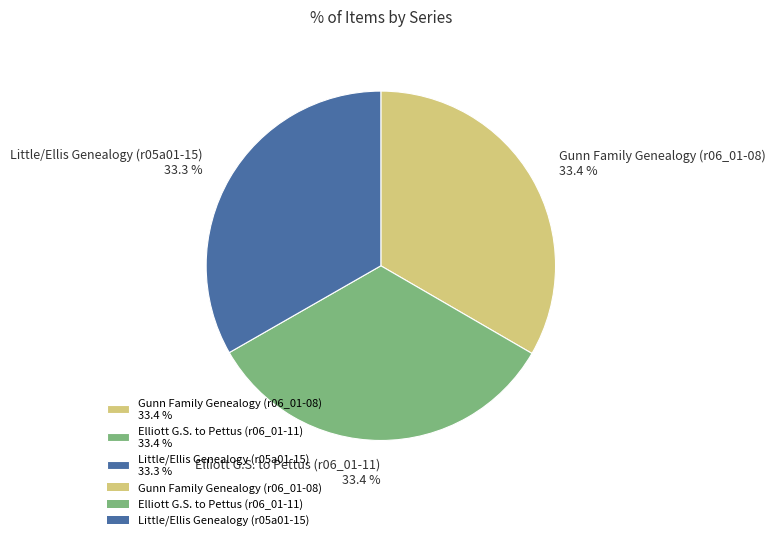

How much of the chart is everything except Little/Ellis Genealogy (r05a01-15)?

66.7%